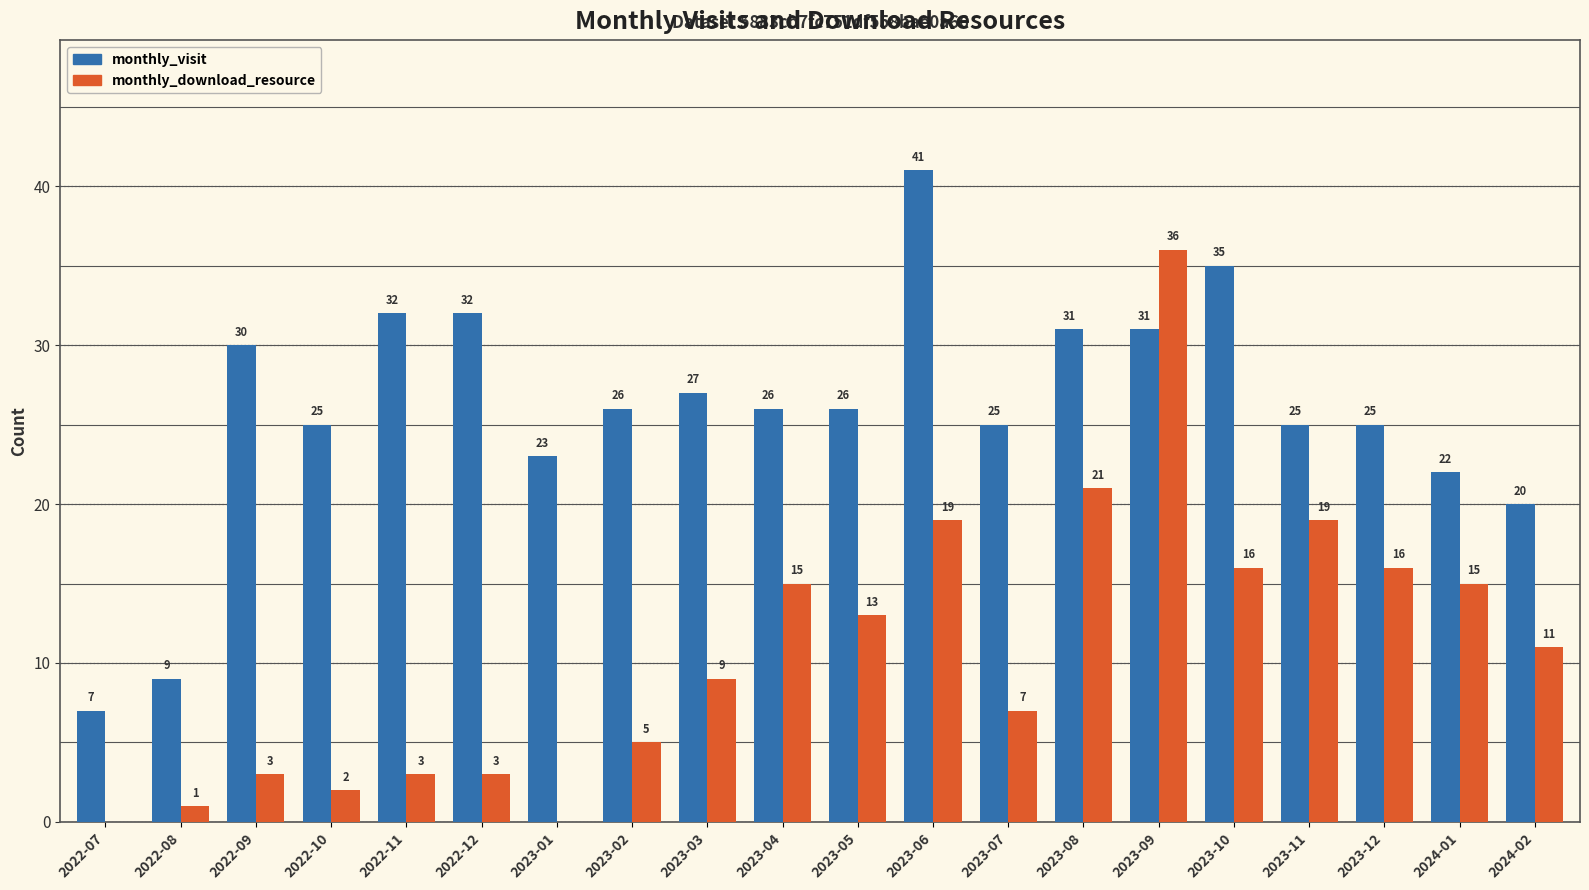

The value of monthly_download_resource at 2023-03 is 9. True or false?

True